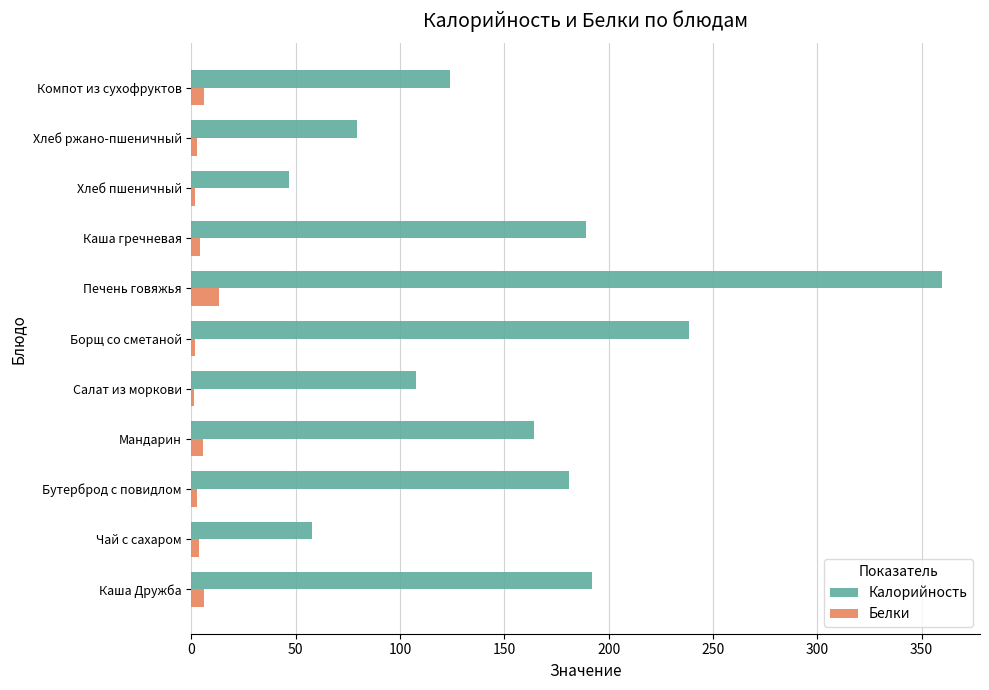

How many values in the Белки series exceed 3?

6